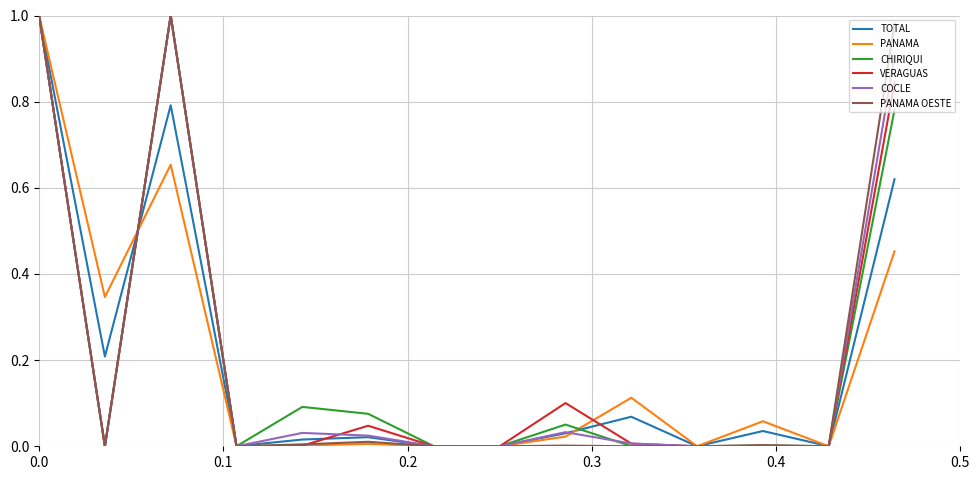

Is this an area chart (filled region under the line)?

No